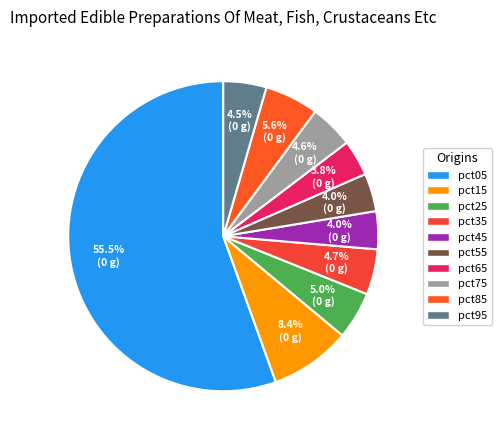

The pct75 slice represents 5% of the pie. True or false?

True